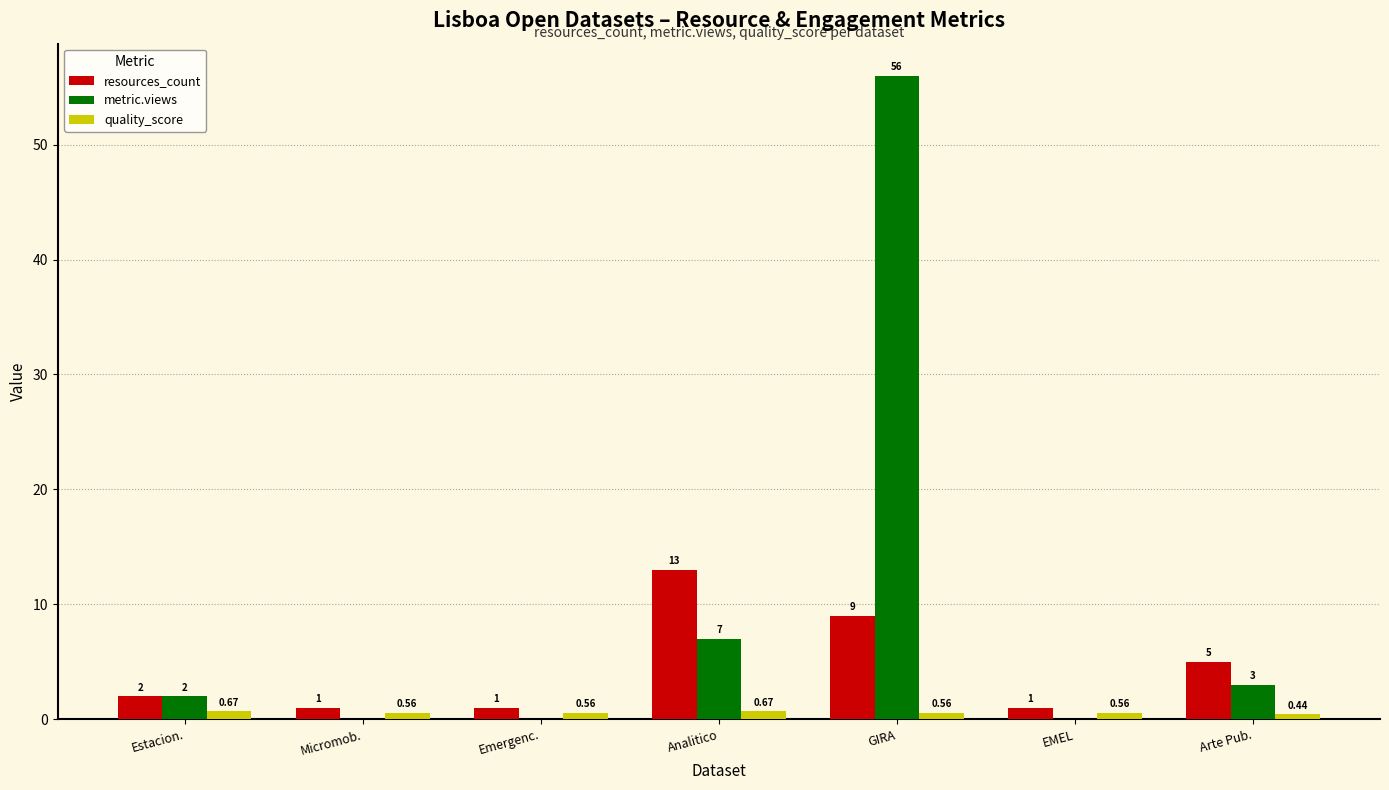

What is the spread (max minus min) of values at Arte Pub.?

4.6